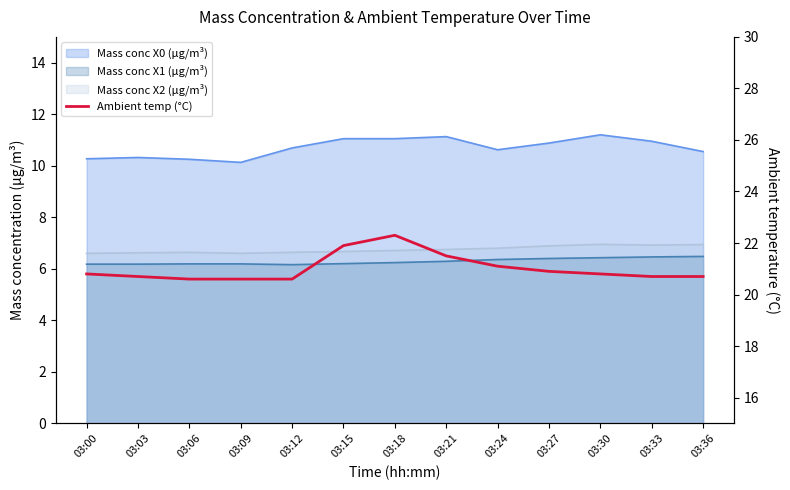

How many lines are shown in the chart?

1